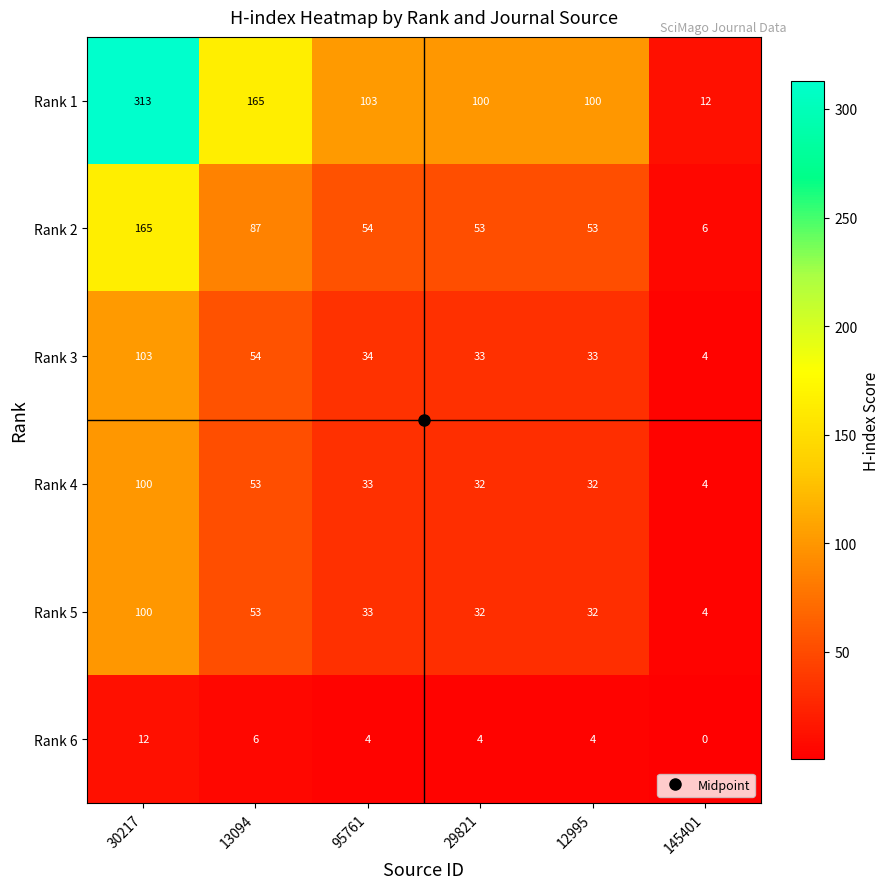

At which category is the sum across all series the highest?

30217